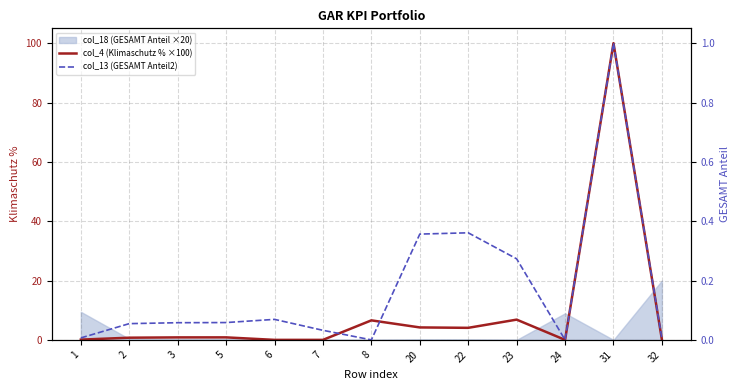

Reading left to right, what are all the values shown in this chart?

col_4 (Klimaschutz % ×100): 0.1	0.7	0.8	0.8	0.0	0.0	6.6	4.2	4.1	6.8	0.0	100.0	0.0
col_13 (GESAMT Anteil2): 0.0	0.1	0.1	0.1	0.1	0.0	0.0	0.4	0.4	0.3	0.0	1.0	0.0